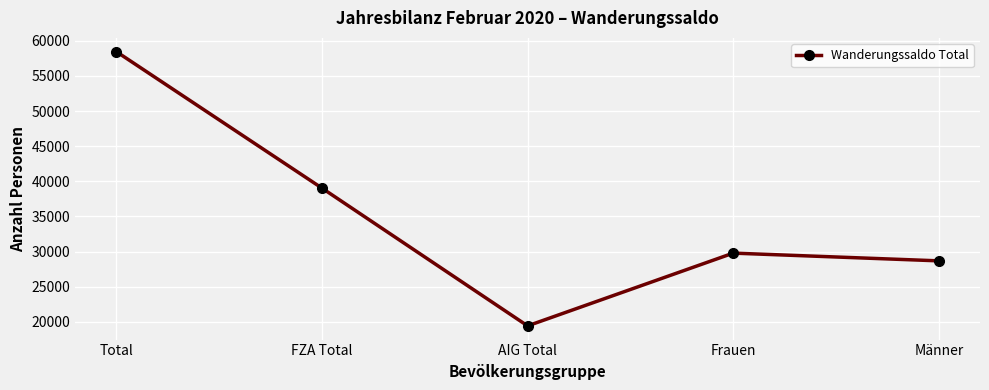

What is the greatest value displayed?

58462